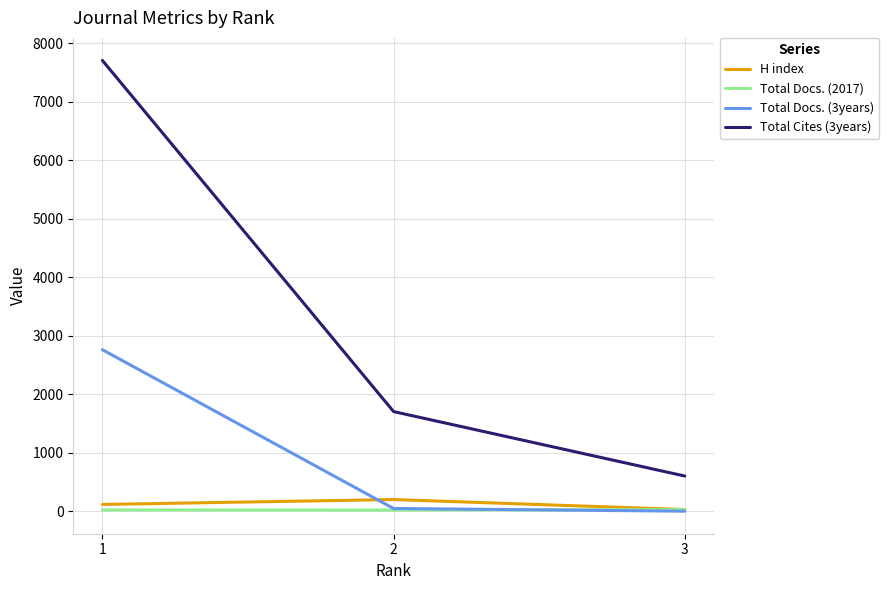

What value does the Total Docs. (2017) series have at 1?

22